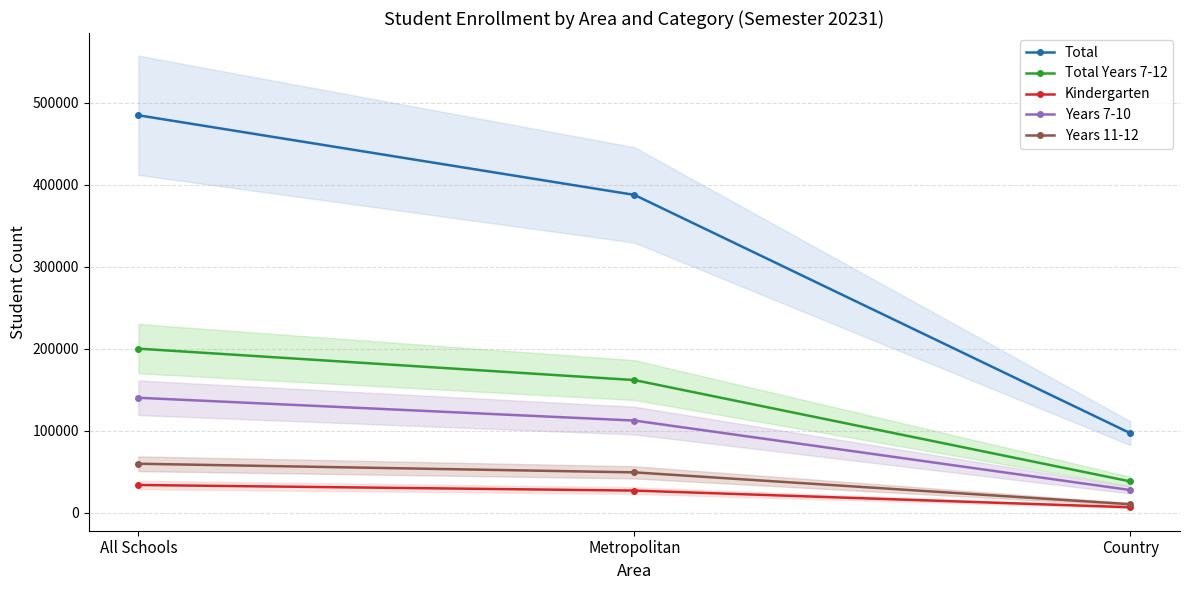

What is the sum of all Total values?

969700